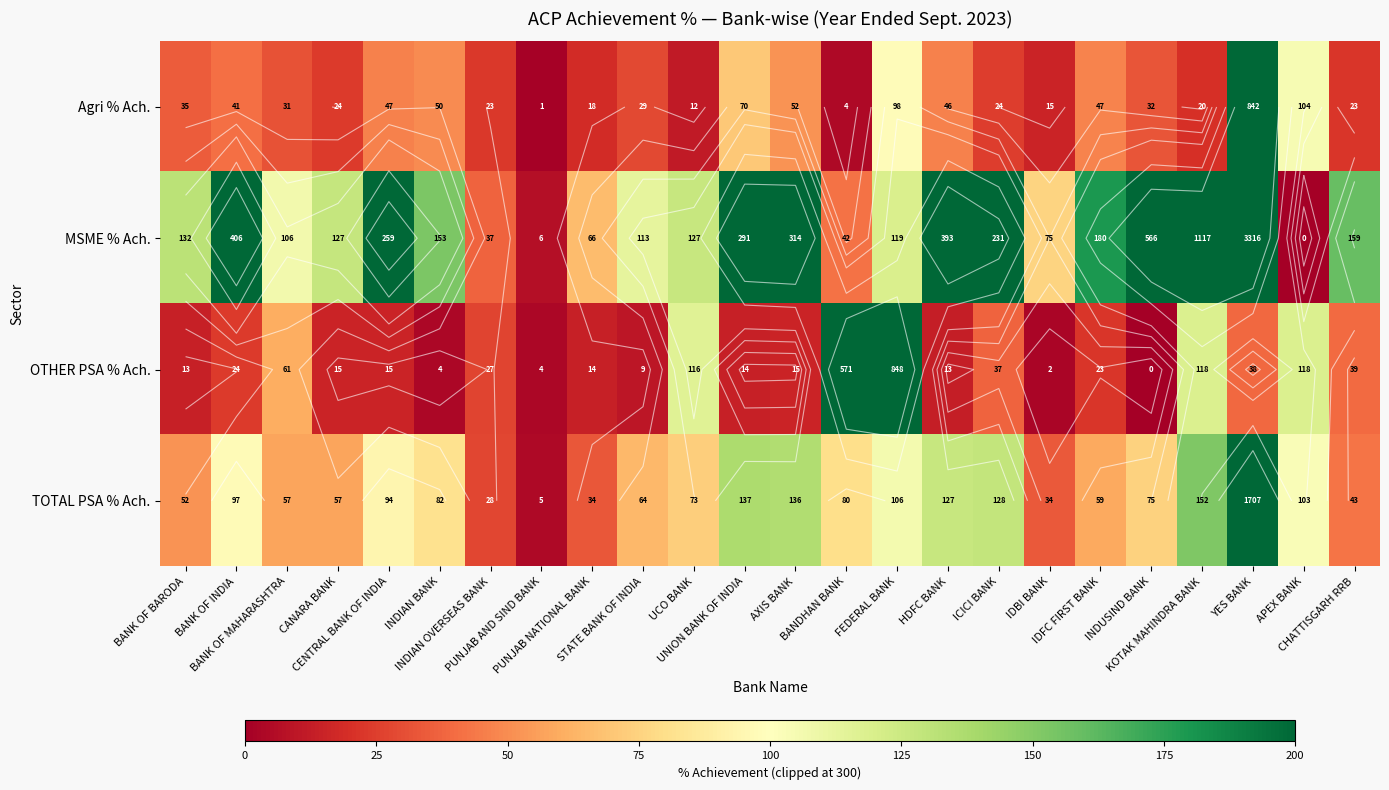

At how many categories does at least one series exceed 143?

14